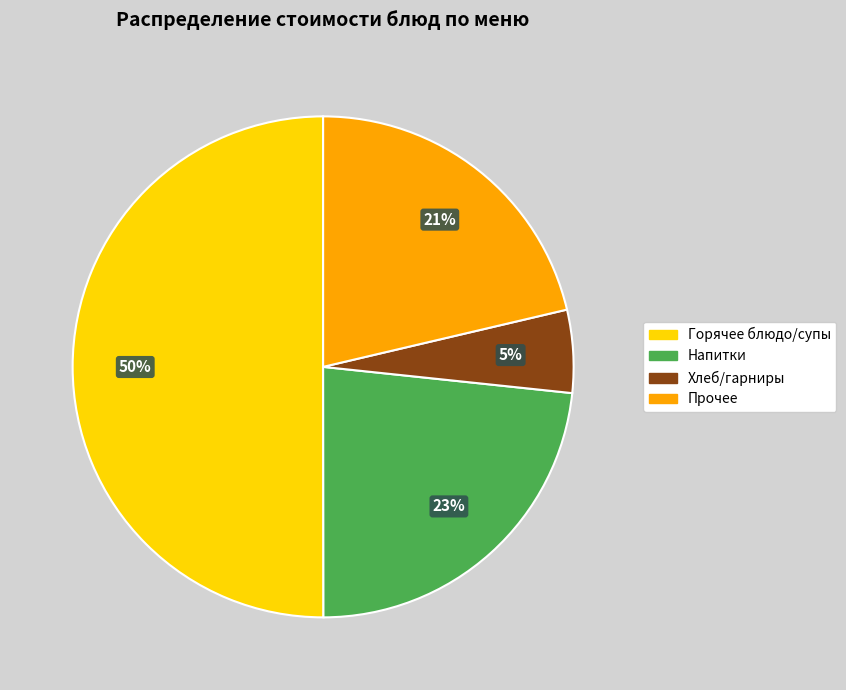

To the nearest percent, what is the average slice percentage?

25%